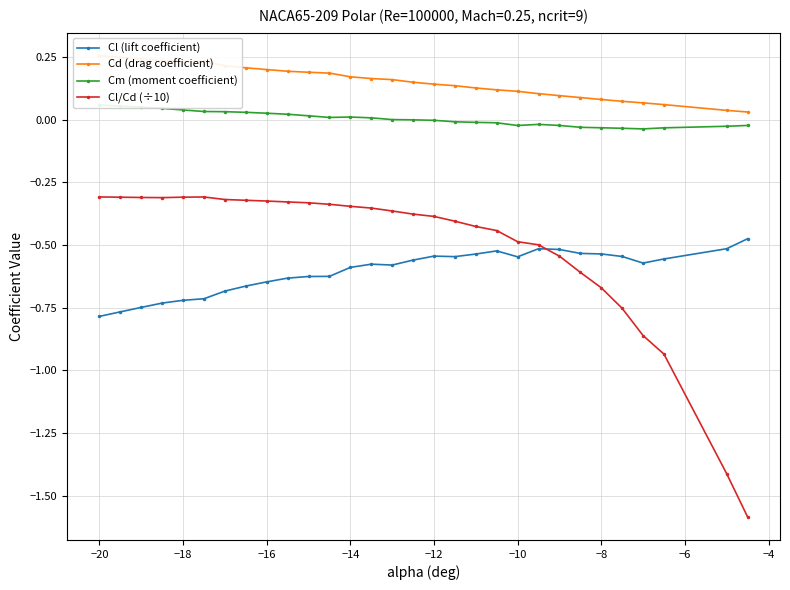

What is the minimum value for Cl/Cd (÷10)?

-1.6